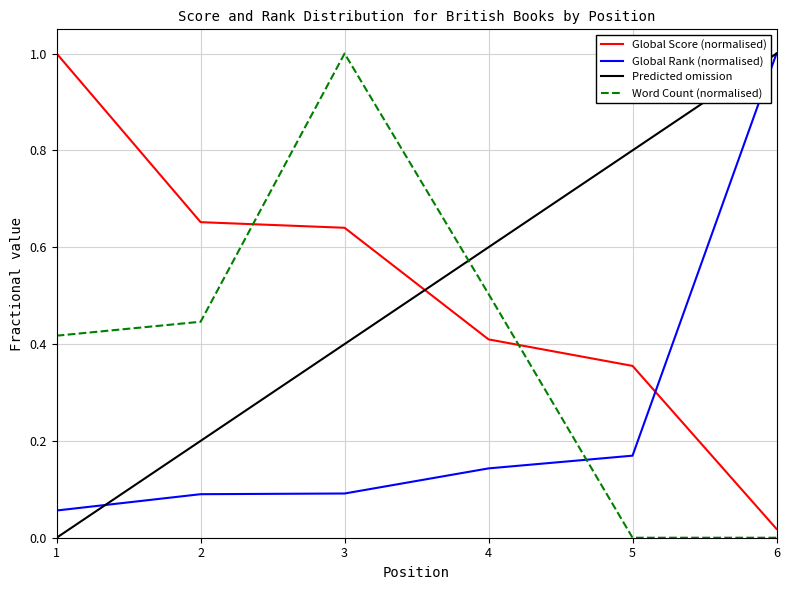

Between 1 and 3, which series saw the biggest shift?

Word Count (normalised)